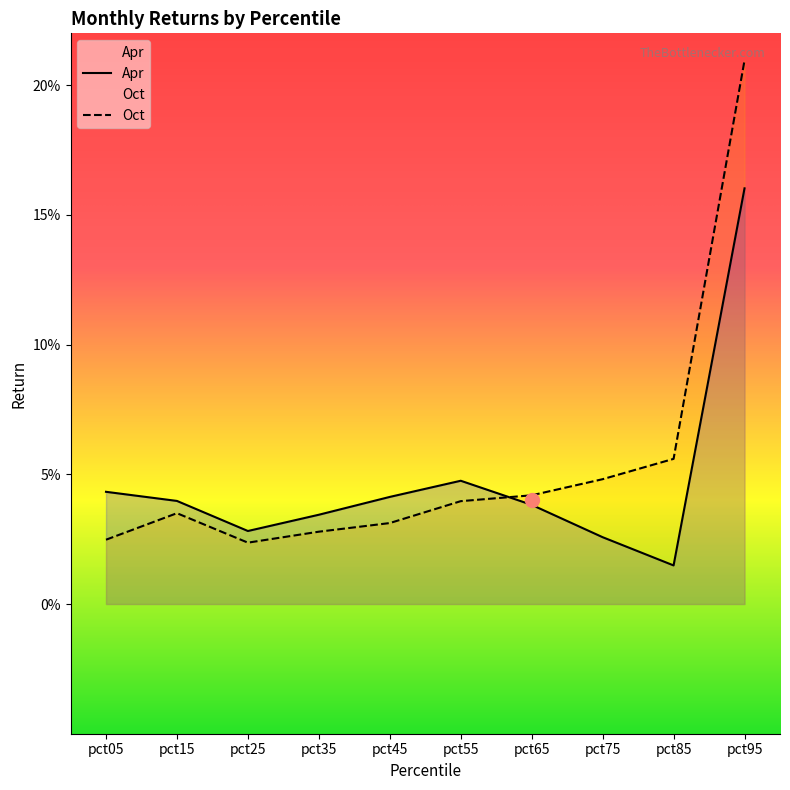

At how many categories does at least one series exceed 0?

10